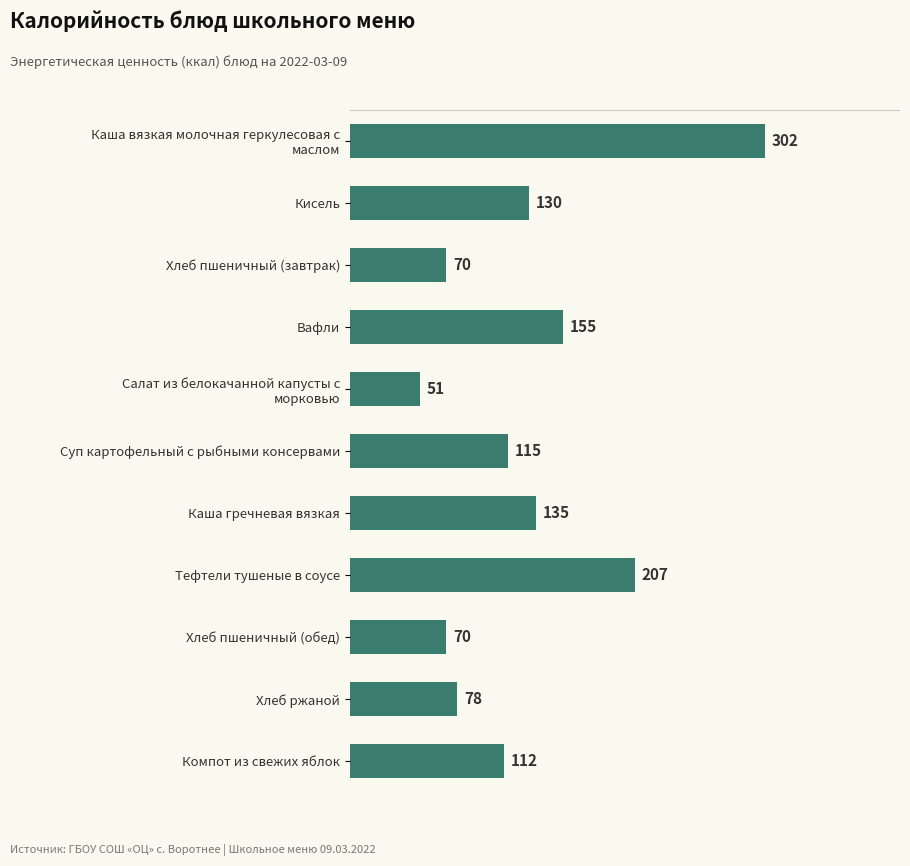

What is the label of the 1st bar from the bottom?

Компот из свежих яблок